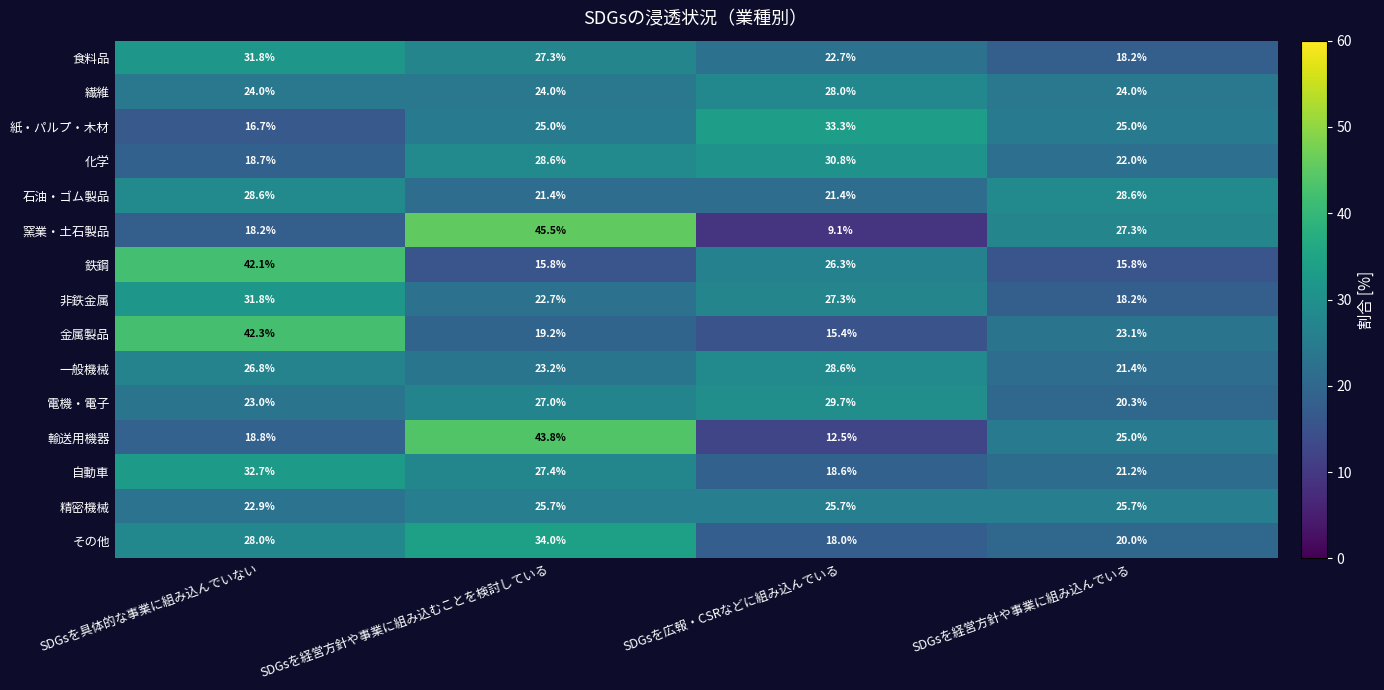

At which category is the sum across all series the highest?

SDGsを経営方針や事業に組み込むことを検討している